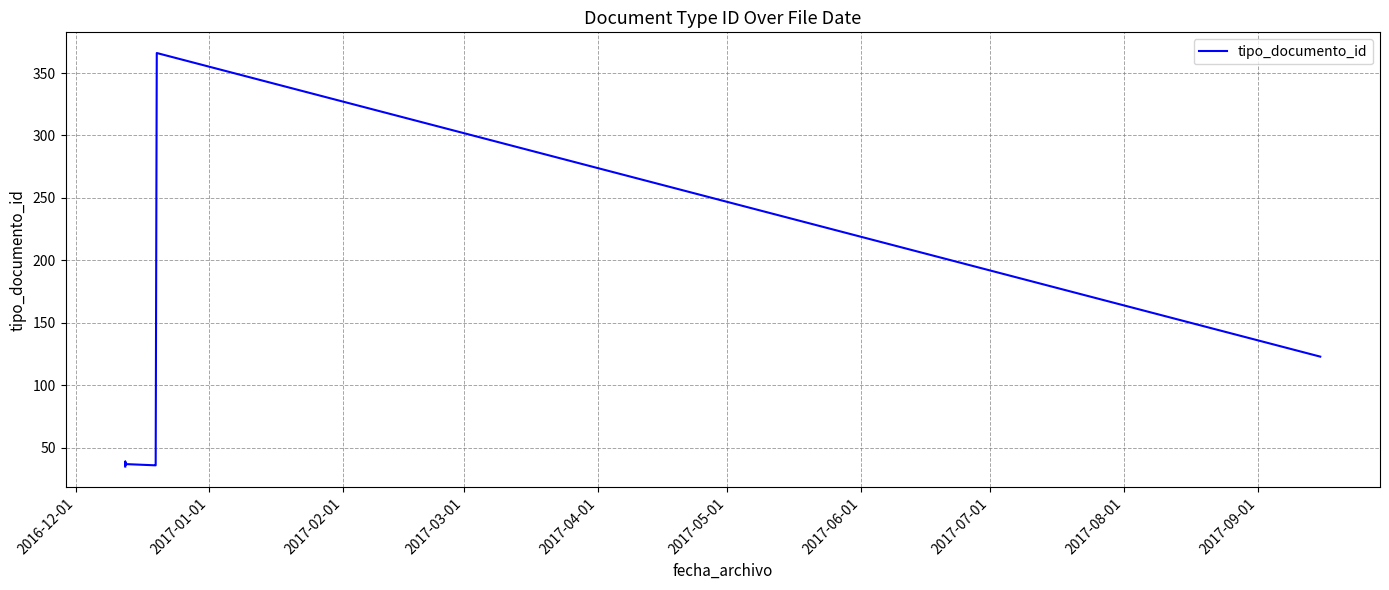

What is the label of the 9th point from the right?

2016-12-01